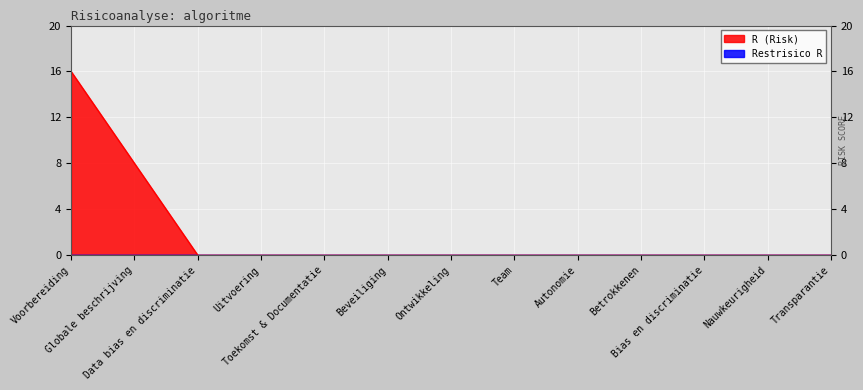

Which category has the highest value across all series?

Voorbereiding